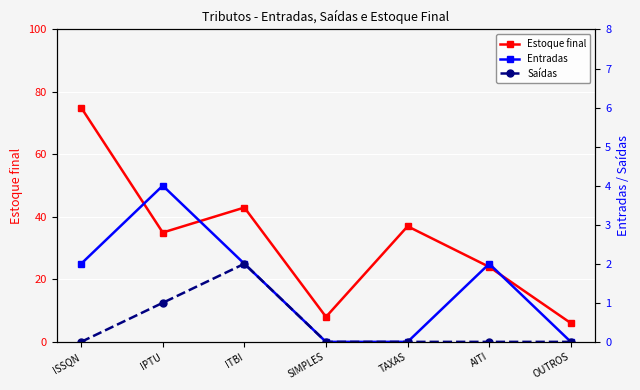

At which label does Estoque final first exceed 35?

ISSQN